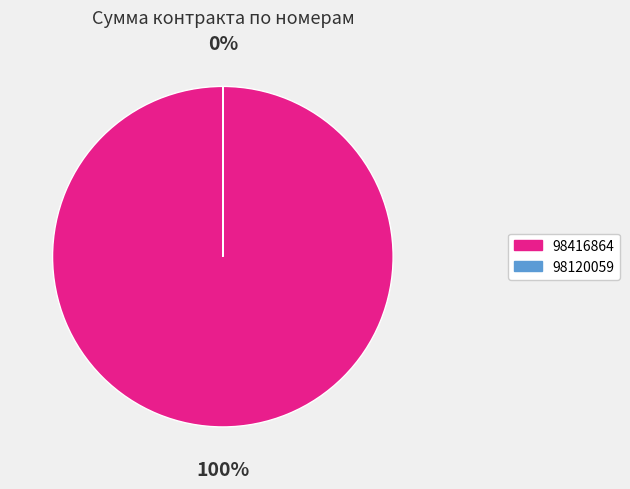

To the nearest percent, what is the average slice percentage?

50%